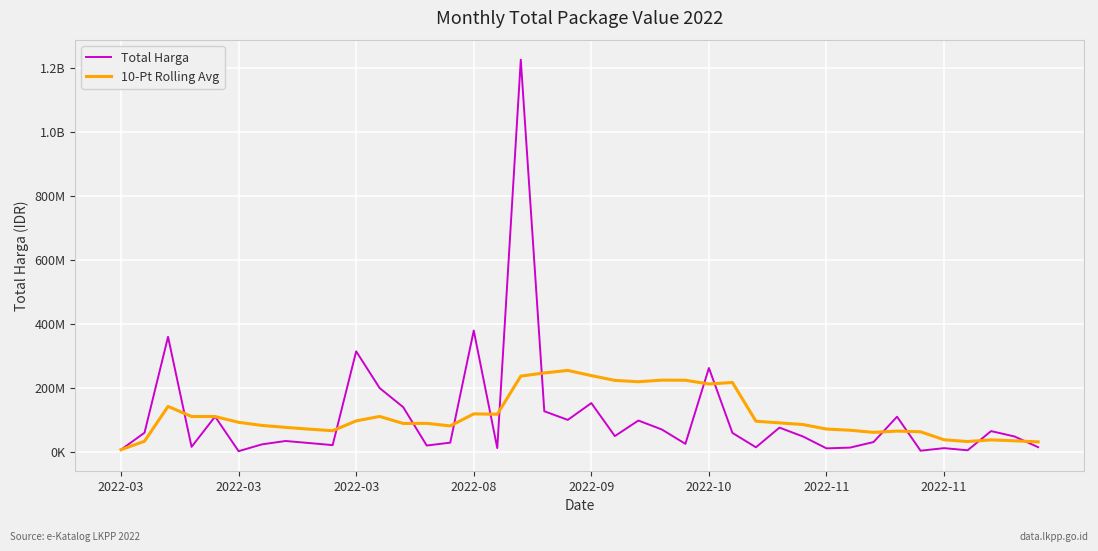

True or false: Total Harga has more than 0 interior local peaks.

True